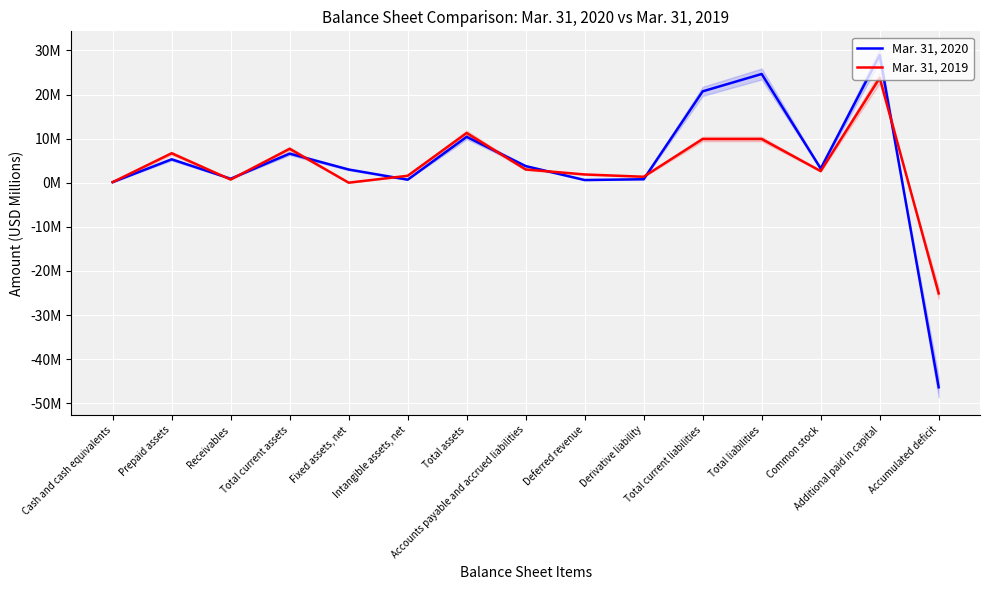

True or false: Mar. 31, 2019 has more than 2 interior local peaks.

True